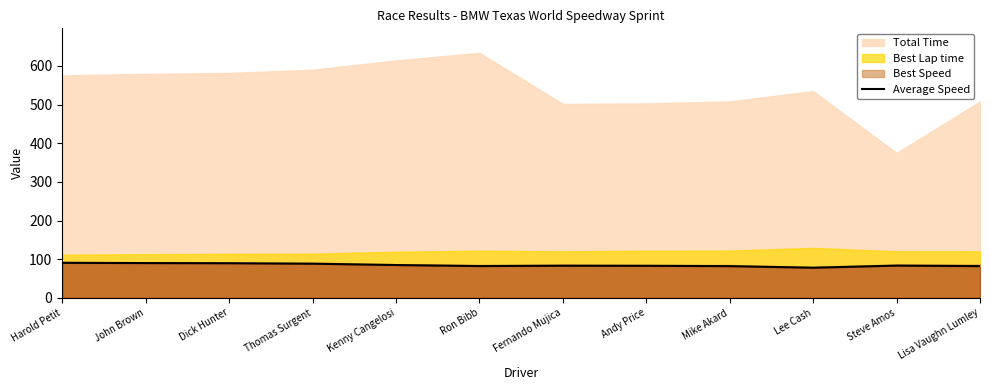

True or false: Average Speed has a value of 26.0 at Steve Amos.

False